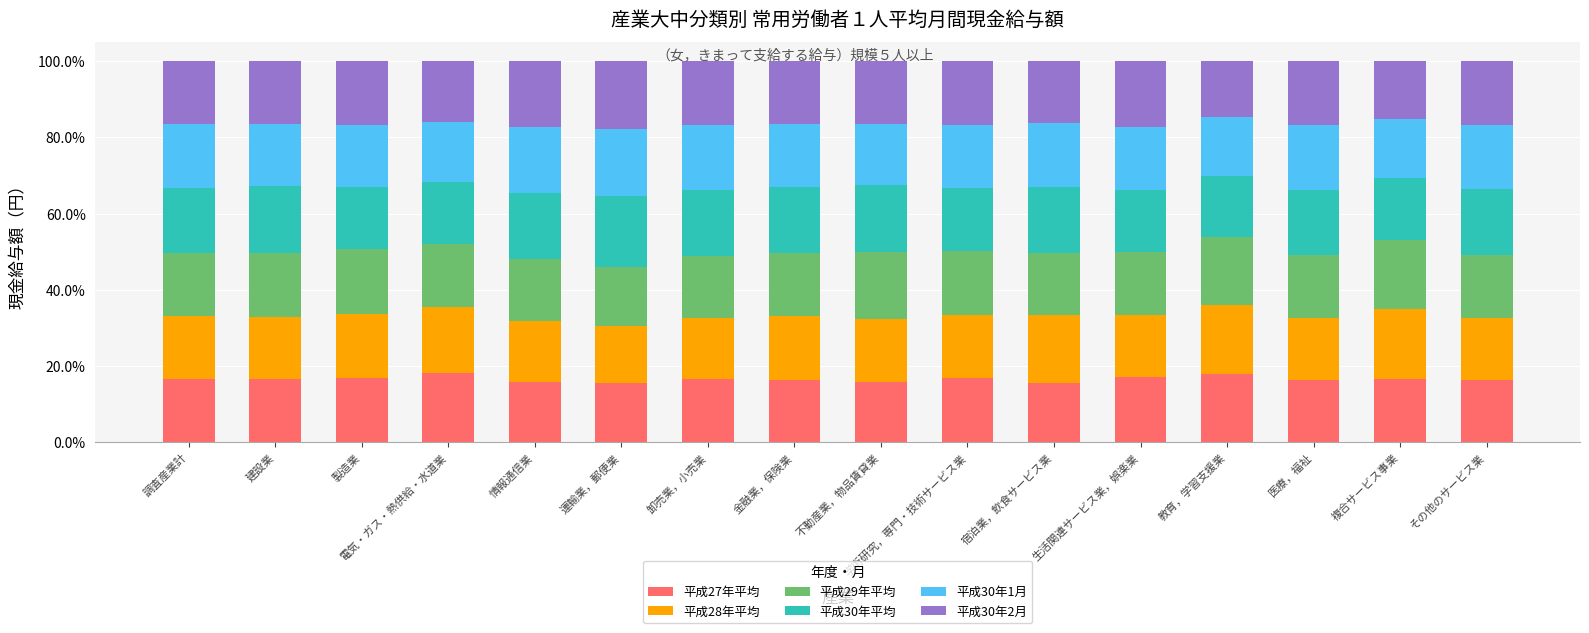

The 平成27年平均 series shows 16.6 at 卸売業，小売業. True or false?

True